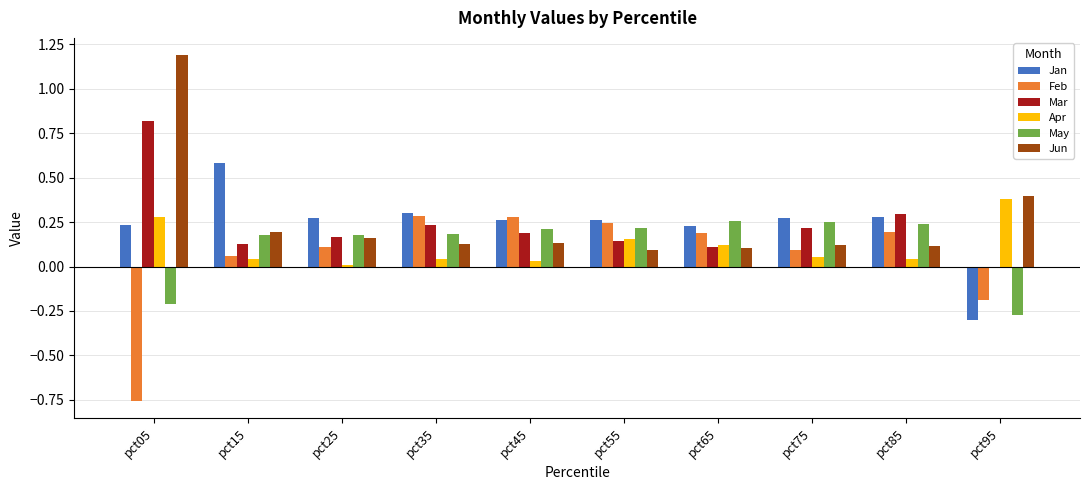

The value of Jun at pct75 is 0.1. True or false?

True